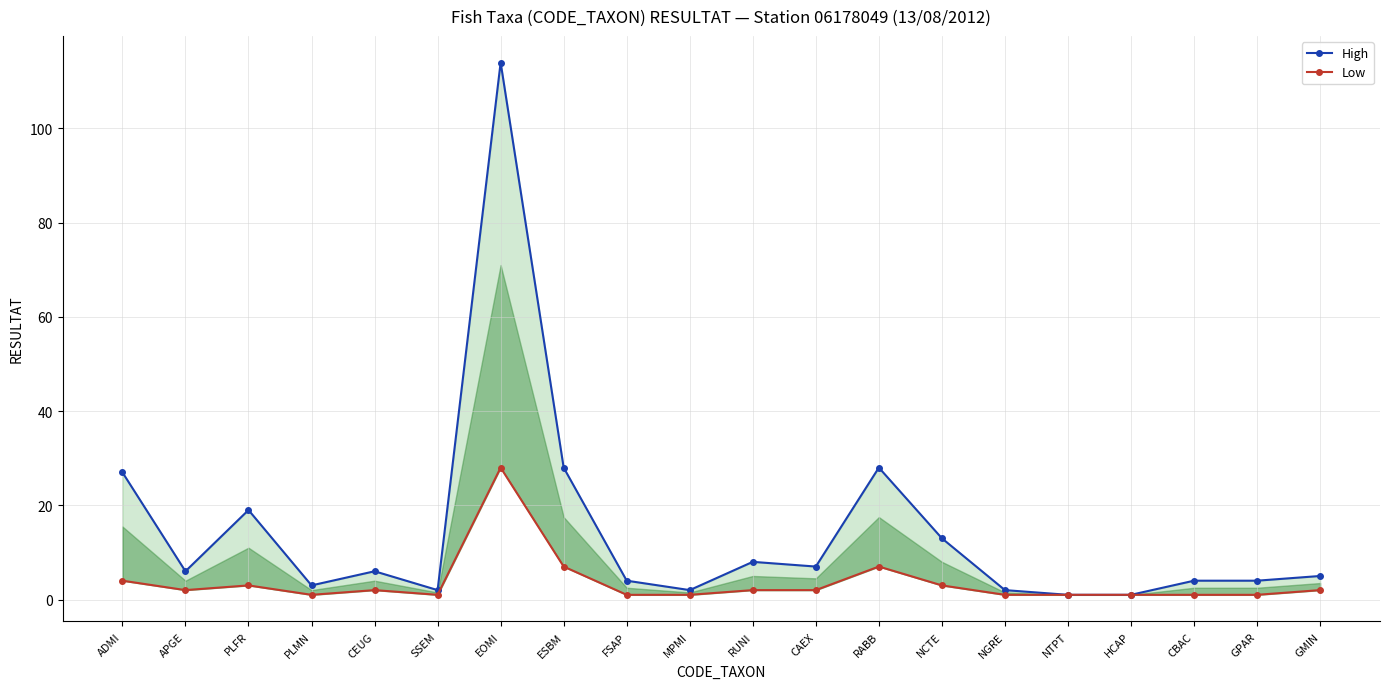

Which series has the largest total across all categories?

High